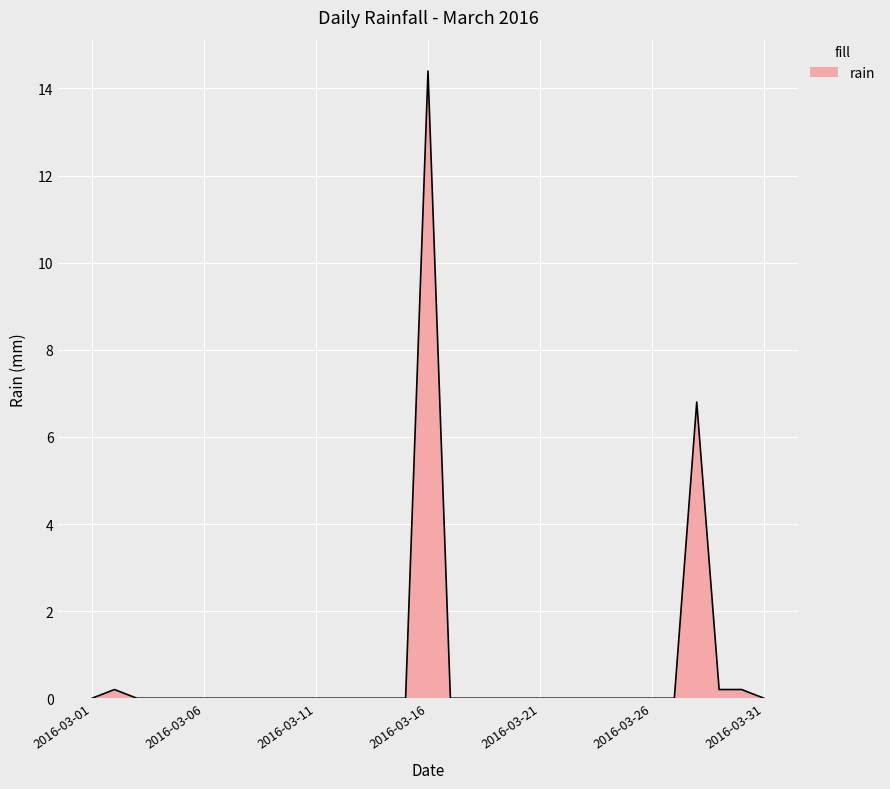

What is the greatest value displayed?

14.4